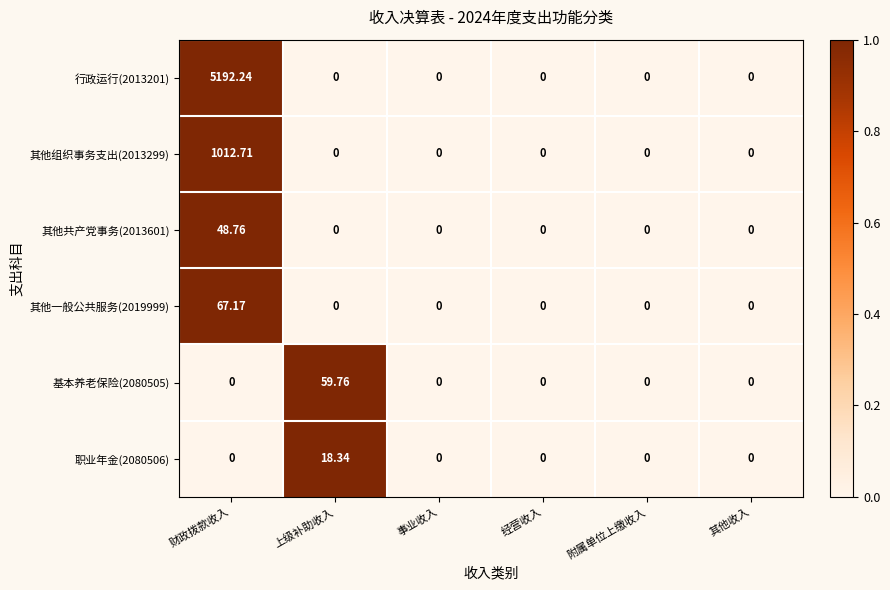

Which series has the widest spread of values?

行政运行(2013201)